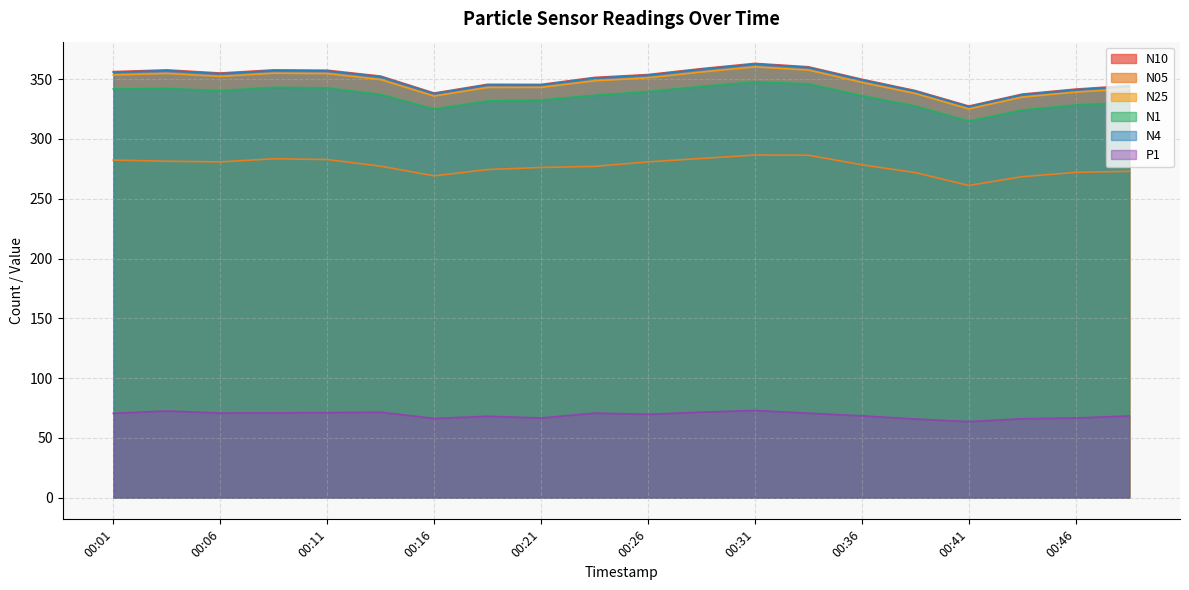

Which has a higher value, 00:33 or 00:28?

00:33